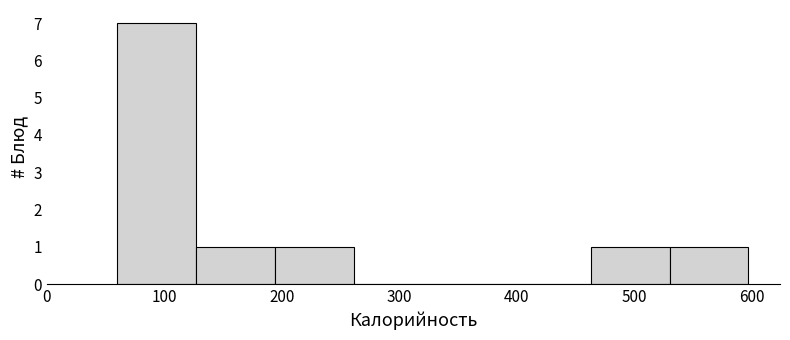

How tall is the bar that spans 530 to 600 on the x-axis? Neither the bar edges nor the heights are printed on the chart, so give them approximately, as read against the axes.

1